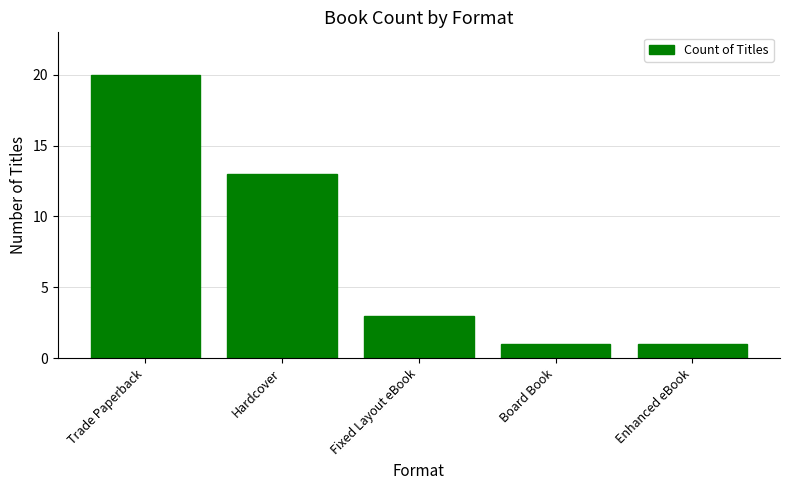

Does the chart contain stacked bars?

No